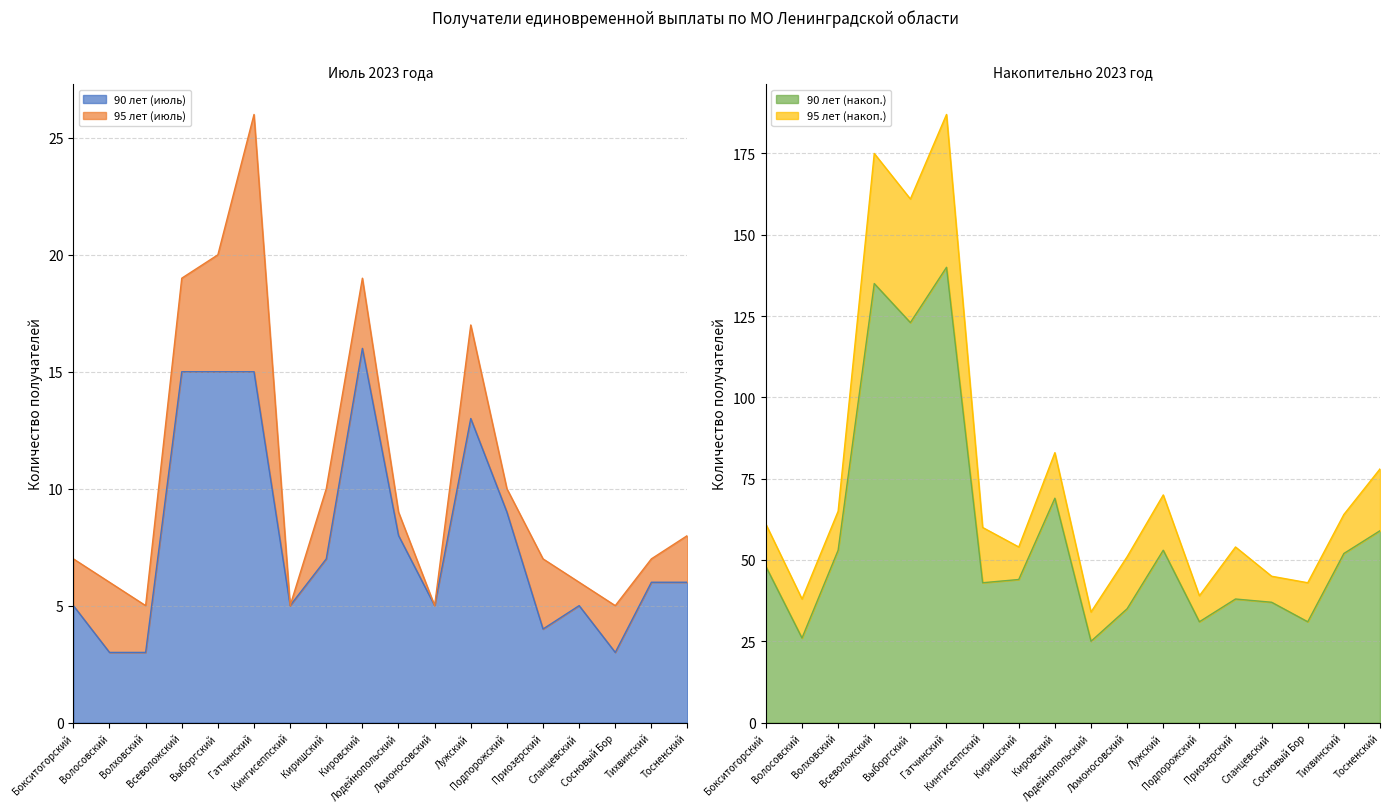

In 90 лет (накоп.), how many points are lower than both neighbors (excluding endpoints)?

6